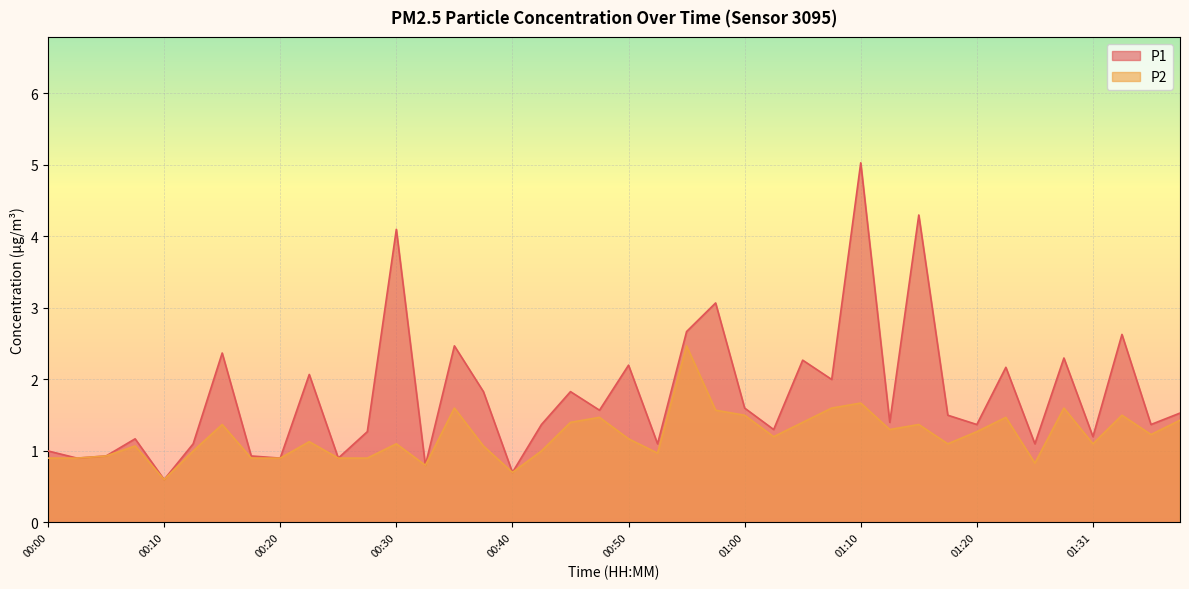

What is the difference between the maximum and second lowest values in the P2 series?

1.8